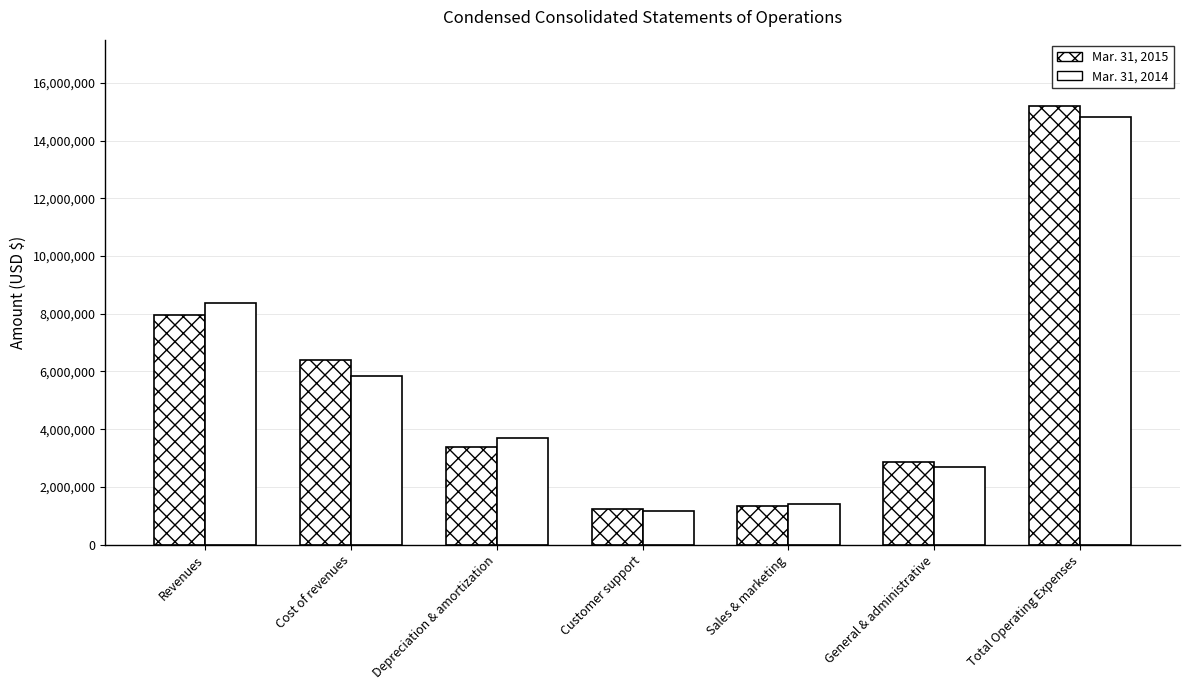

Which has a higher value, Customer support or Depreciation & amortization?

Depreciation & amortization